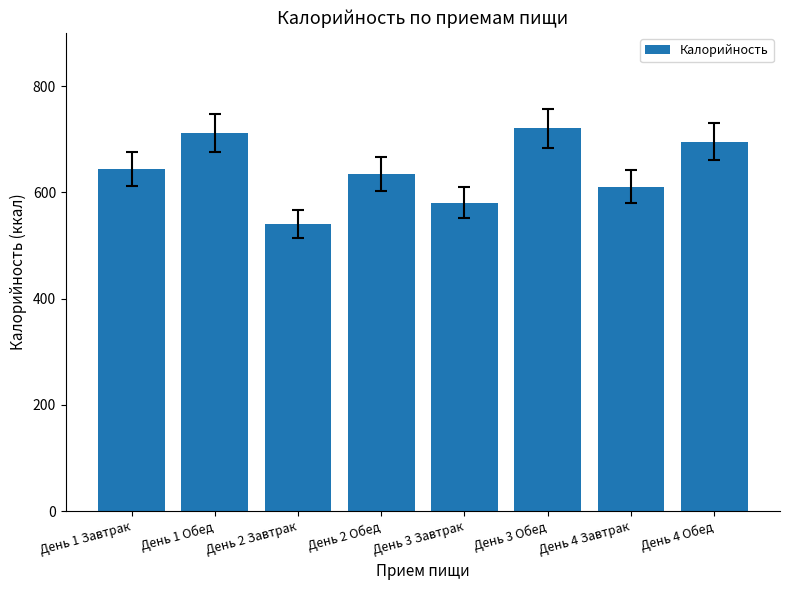

Which category has the lowest value across all series?

День 2 Завтрак